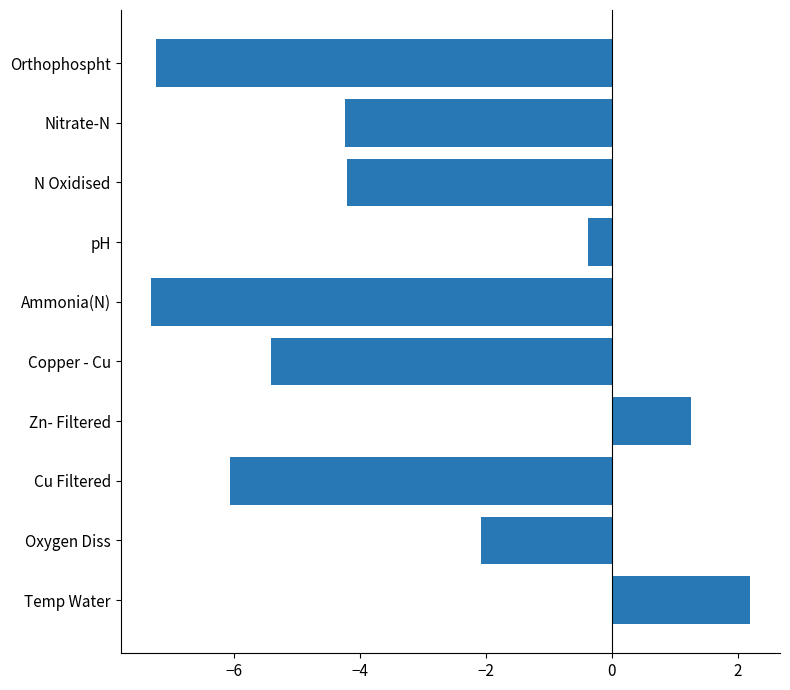

Count the number of categories in the chart.

10